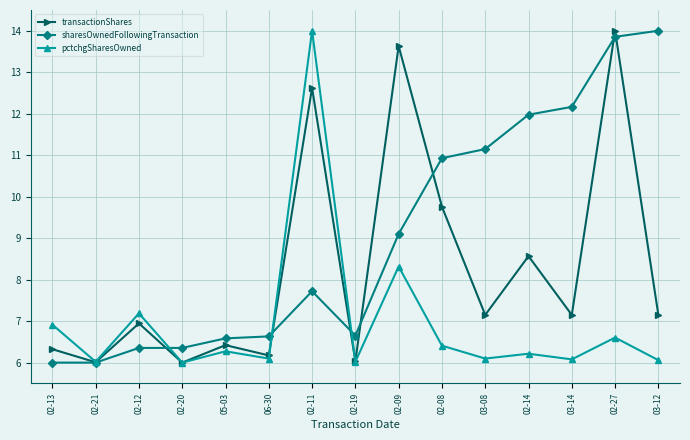

What is the difference between the maximum and minimum values in the transactionShares series?

8.0